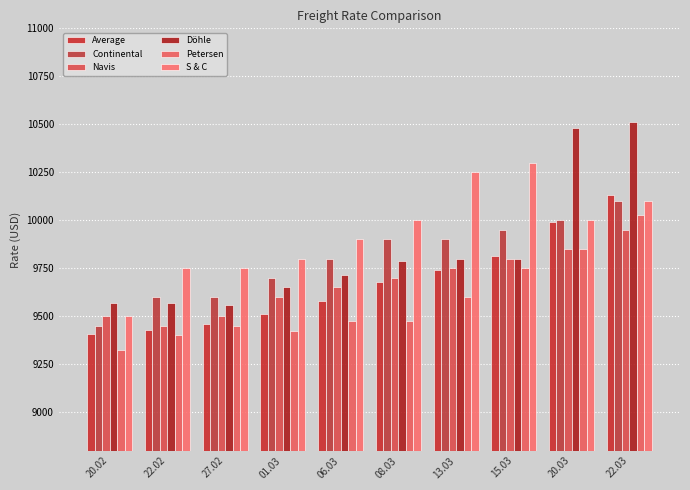

What value does the Navis series have at 13.03?

9750